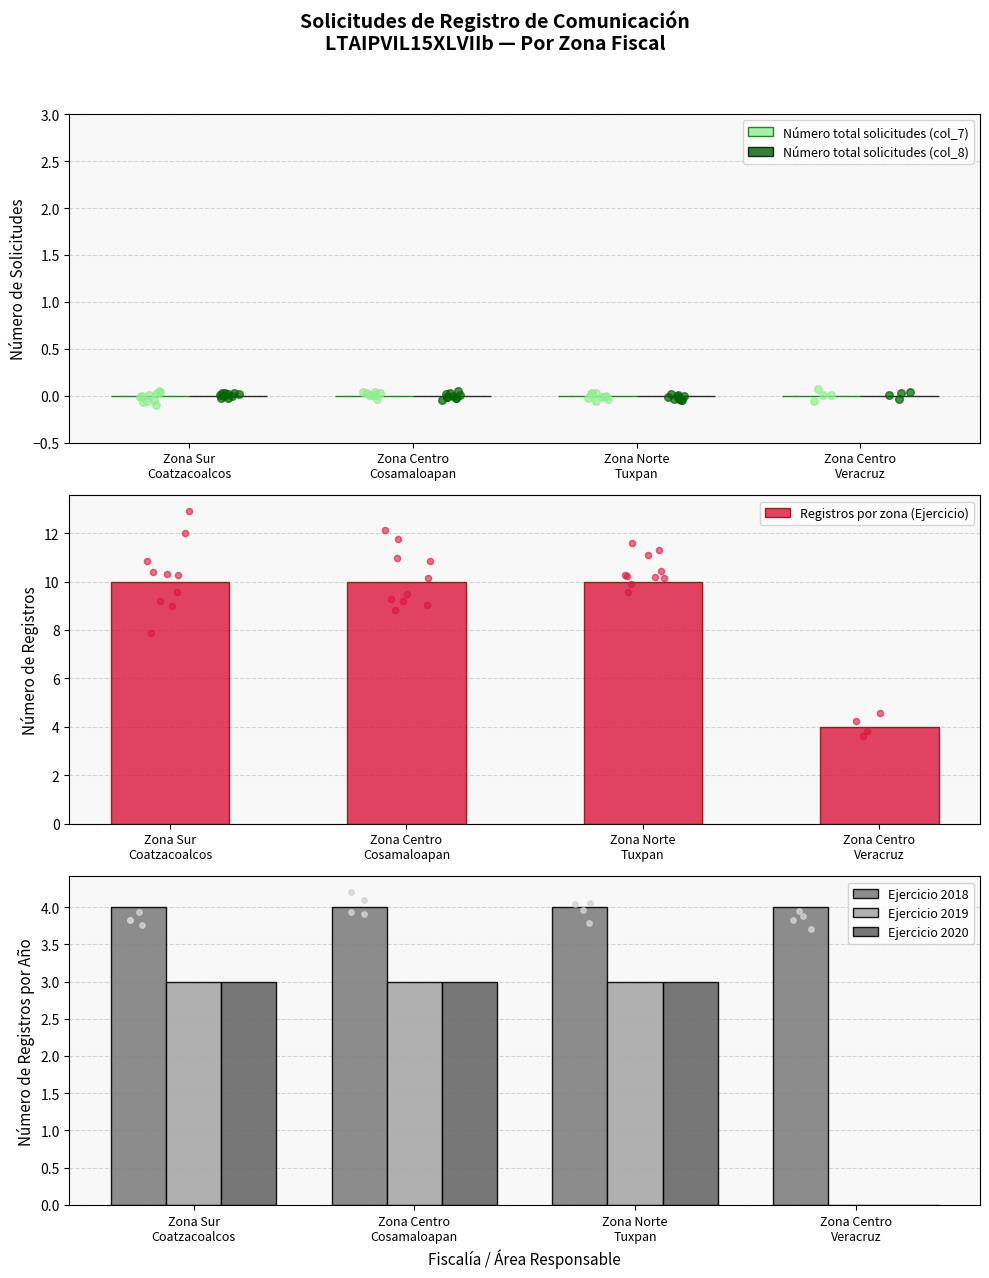

Is the value of Ejercicio 2019 at Zona Norte
Tuxpan greater than the value of Número total solicitudes (col_7) at Zona Centro
Cosamaloapan?

Yes